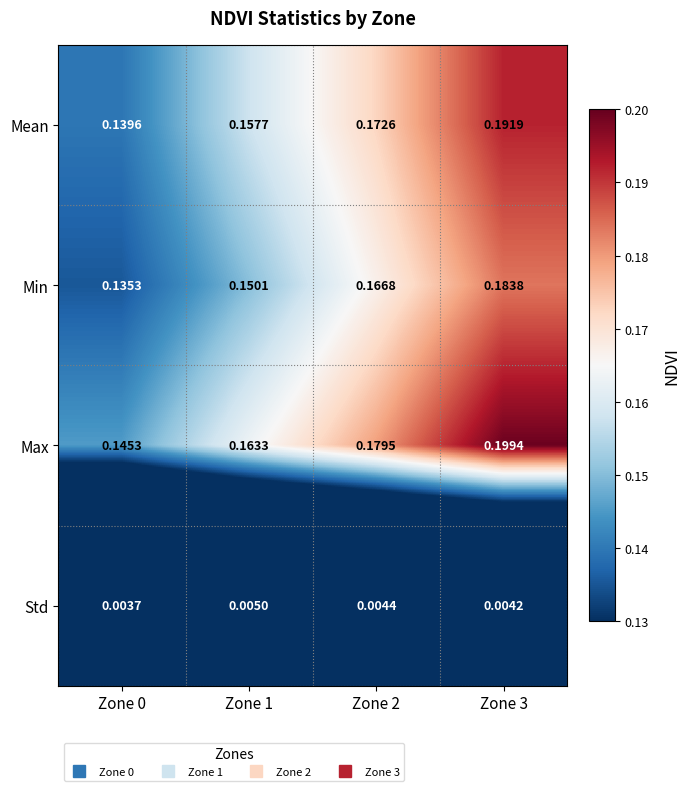

Which series has the largest total across all categories?

Max